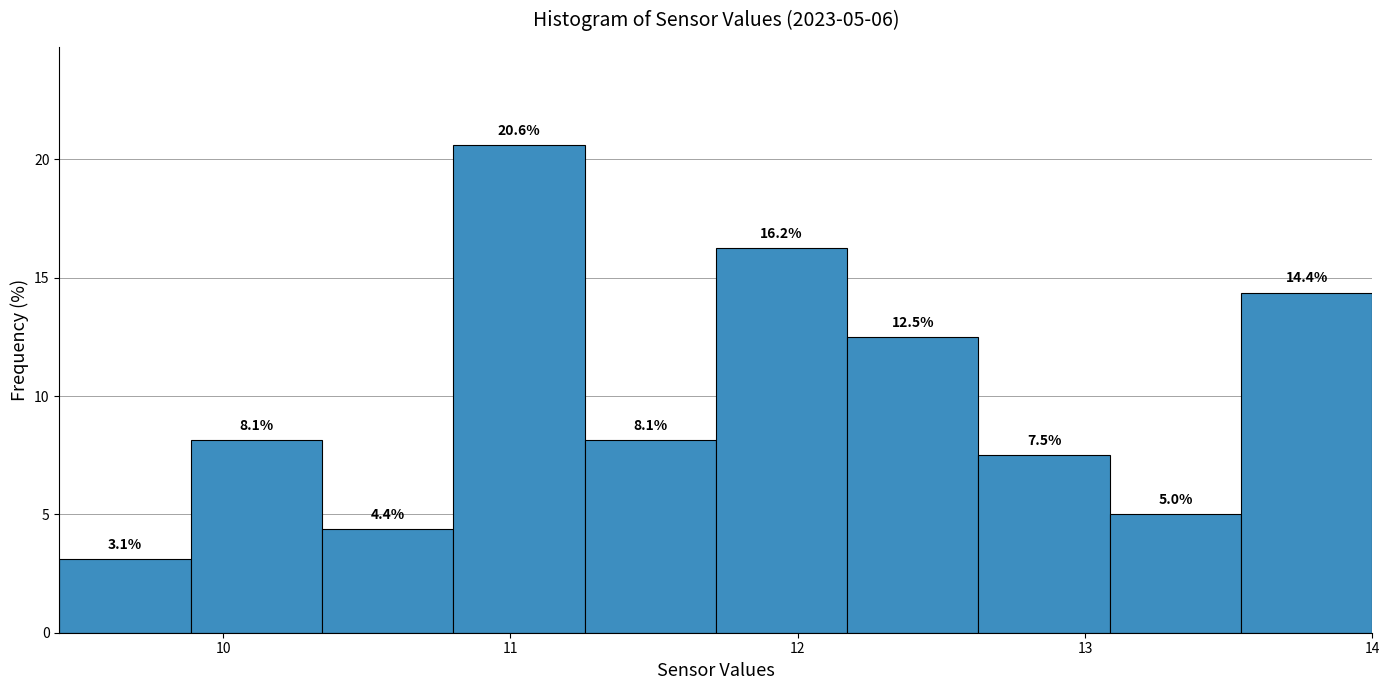

Over which range of the x-axis is the bar tallest?

10.8 to 11.3